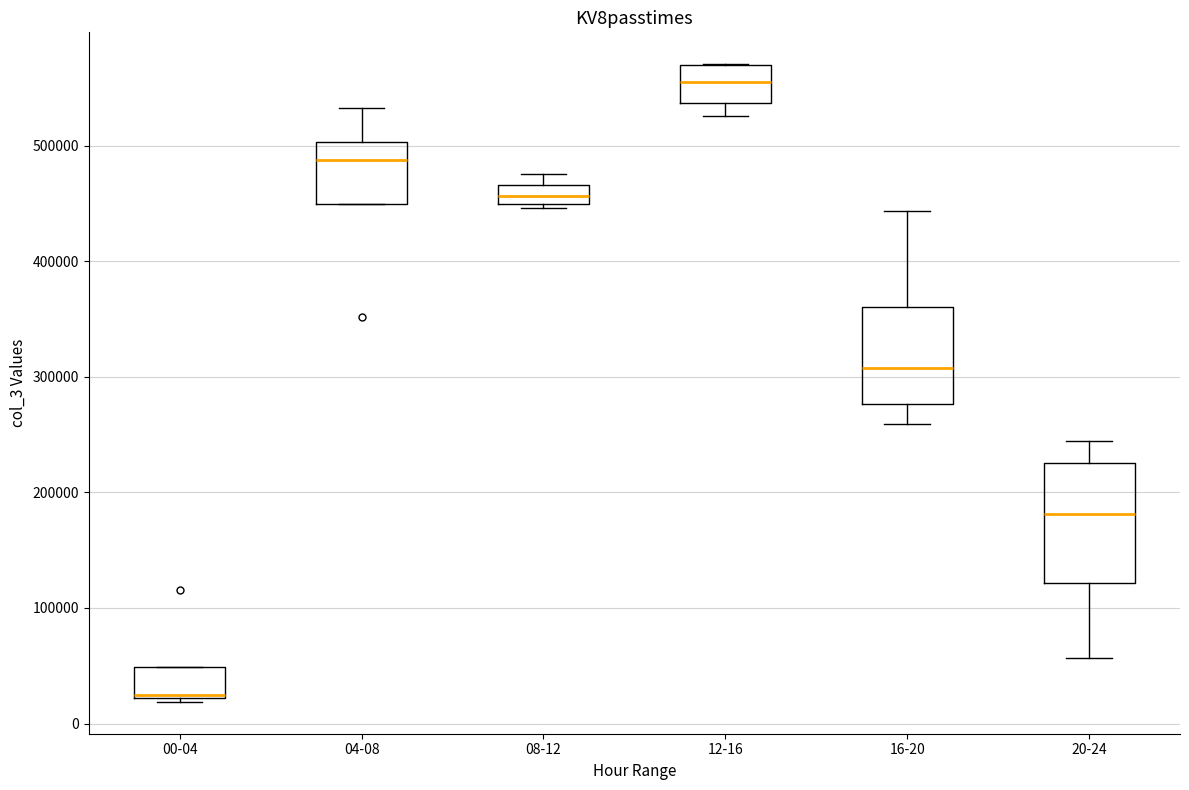

Reading left to right, transcribe this box plot: for each box, give where its median line is, the range the box spans, and where its two whiskers end, as read against the y-axis. The values are not printed on the chart, so give them approximately, as read against the axis.

00-04: median 20000, box 20000 to 50000, whiskers 20000 (just below the box's lower edge) to 50000
04-08: median 490000, box 450000 to 500000, whiskers 450000 to 530000
08-12: median 460000, box 450000 to 470000, whiskers 450000 (just below the box's lower edge) to 480000
12-16: median 550000, box 540000 to 570000, whiskers 530000 to 570000
16-20: median 310000, box 280000 to 360000, whiskers 260000 to 440000
20-24: median 180000, box 120000 to 230000, whiskers 60000 to 240000